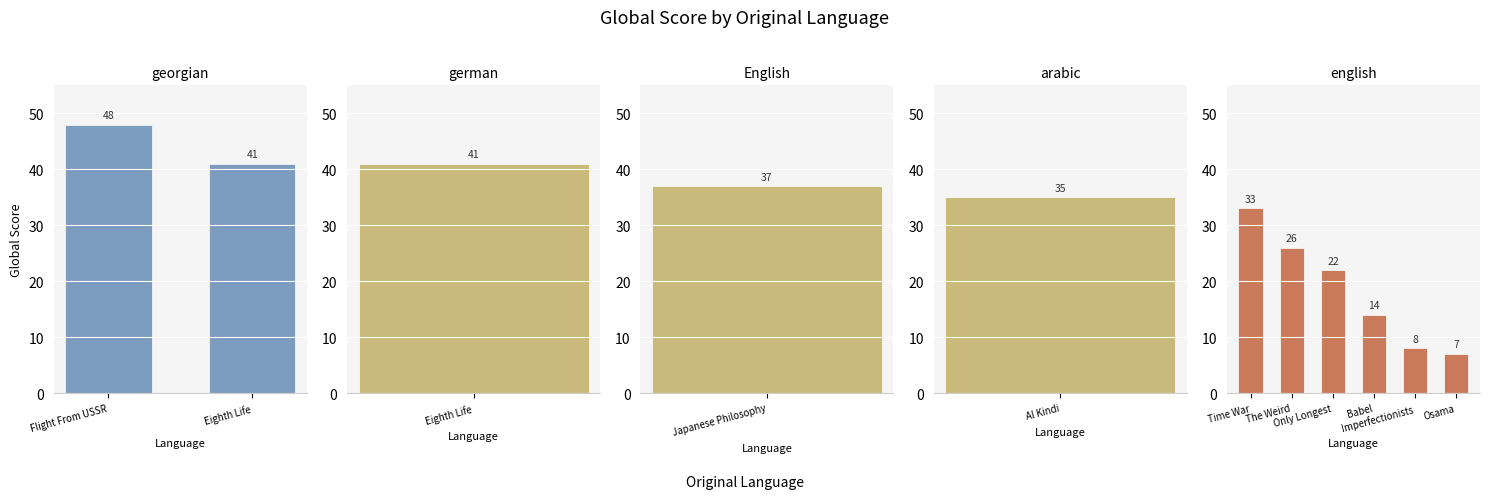

Which label corresponds to the largest value in the chart?

georgian